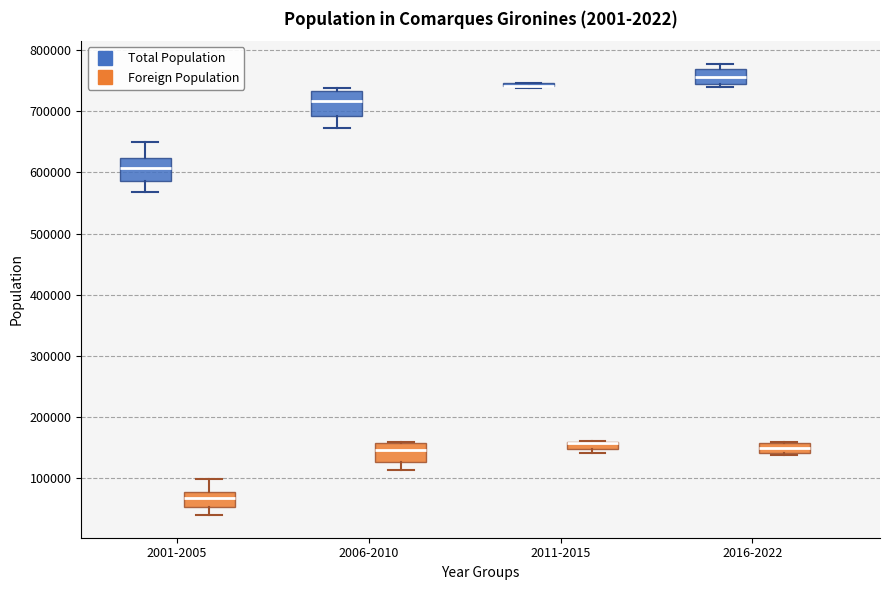

Where is the lower edge of the box for 2016-2022 (Total Population) on the y-axis? The values are not printed on the chart, so give them approximately, as read against the axis.

740000